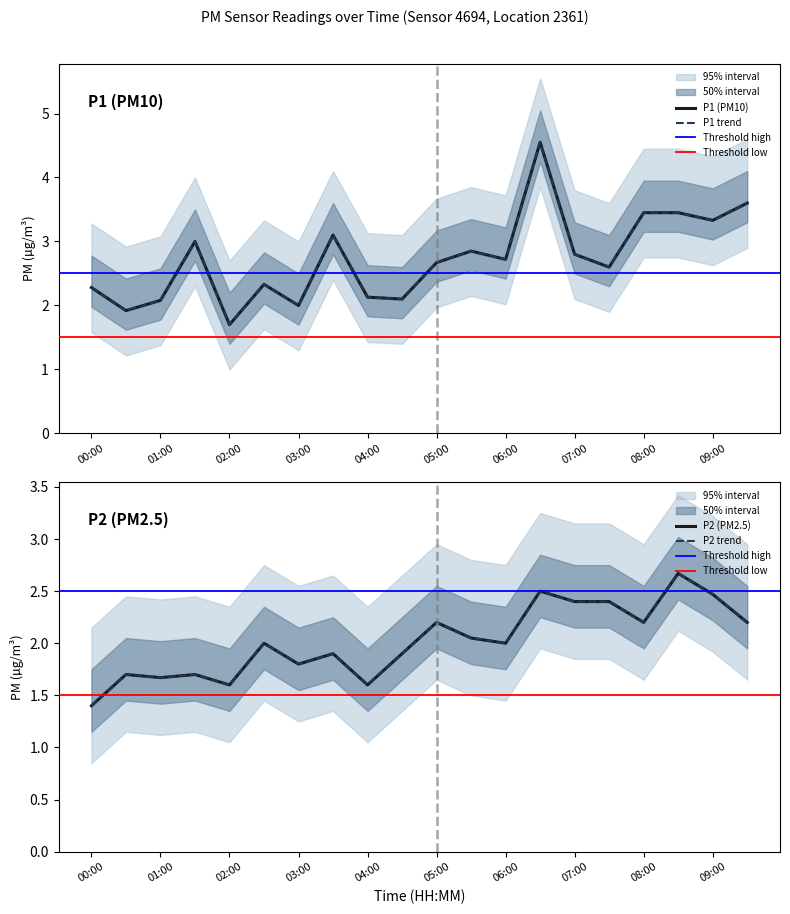

At which label is P2 closest to 2?

02:30